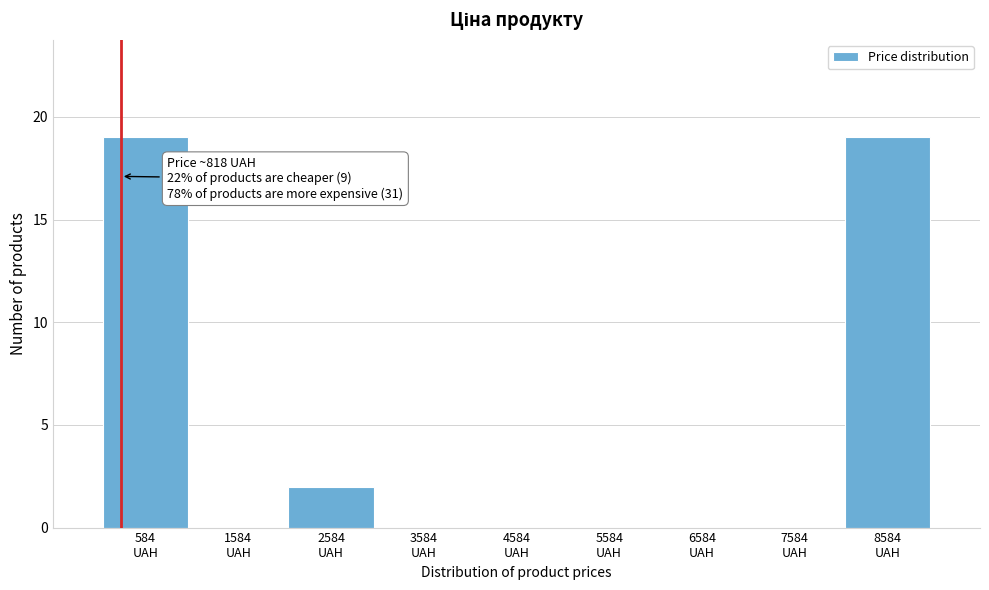

What is the greatest value displayed?

19